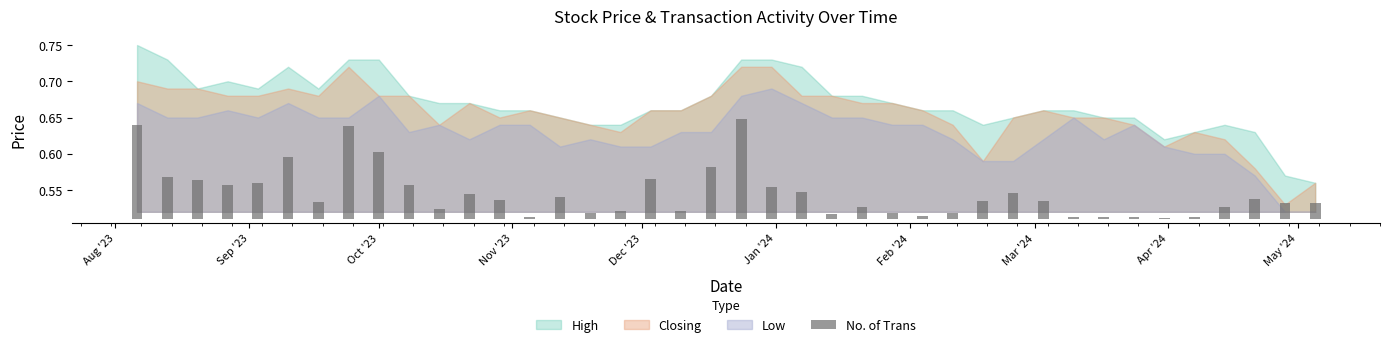

What is the difference between the highest and lowest values at 17/12/2023?

0.1